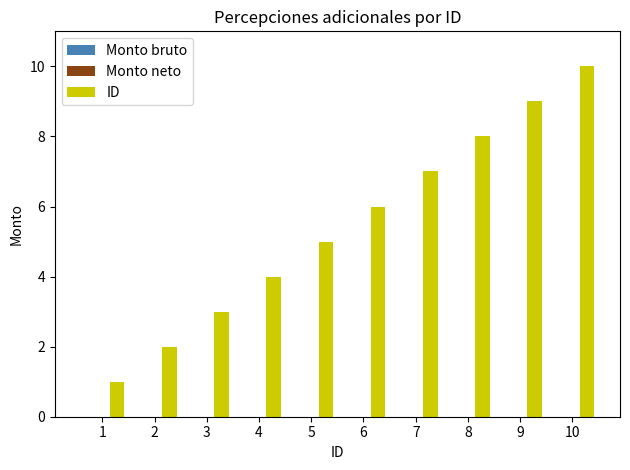

What is the greatest value displayed?

10